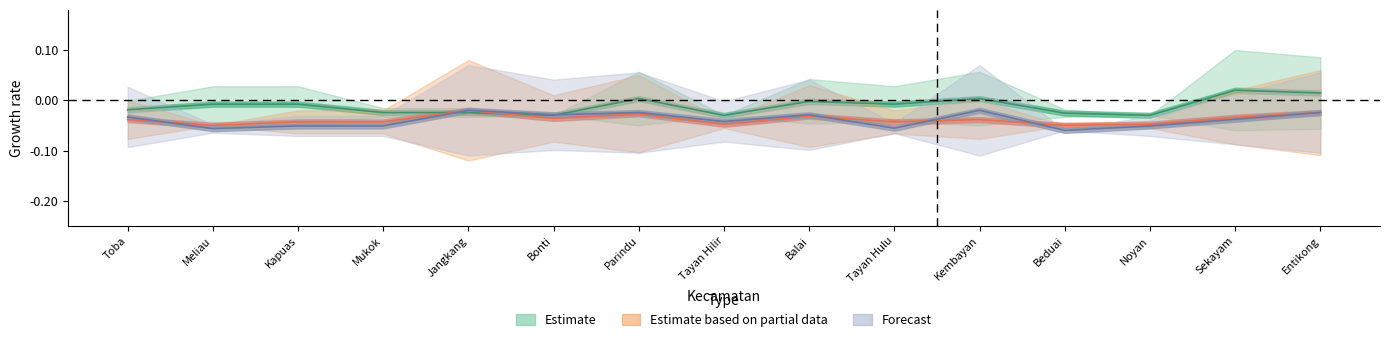

What position from the right is Meliau?

14